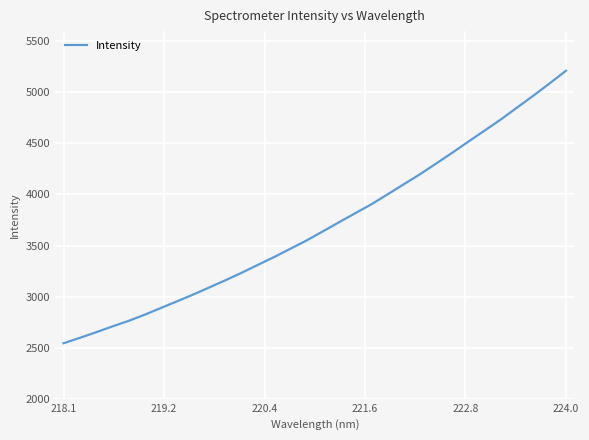

What is the maximum value shown in the chart?

5211.7